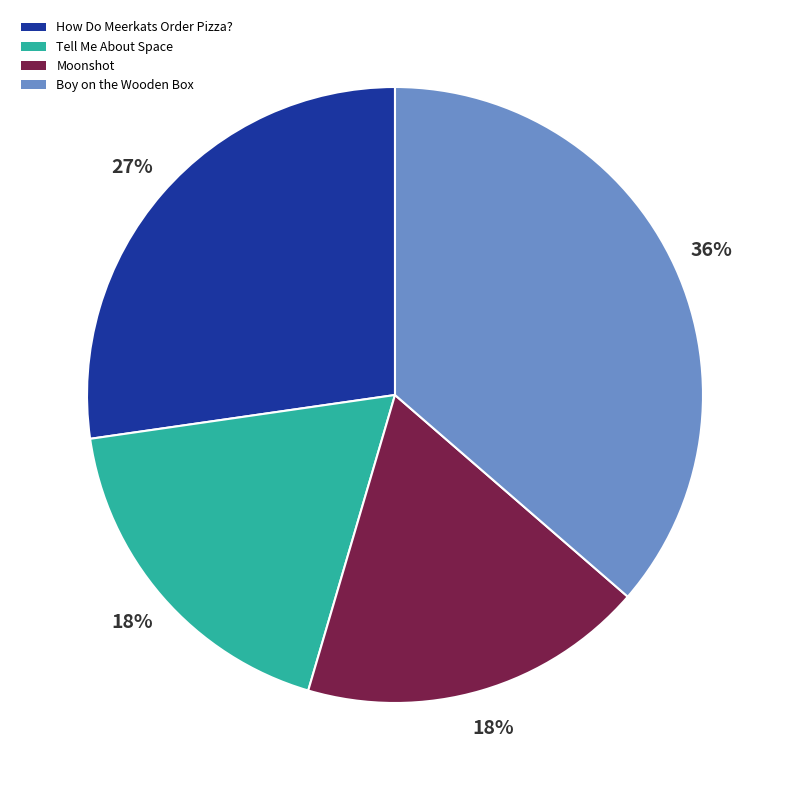

Which category has the biggest portion of the pie?

Boy on the Wooden Box